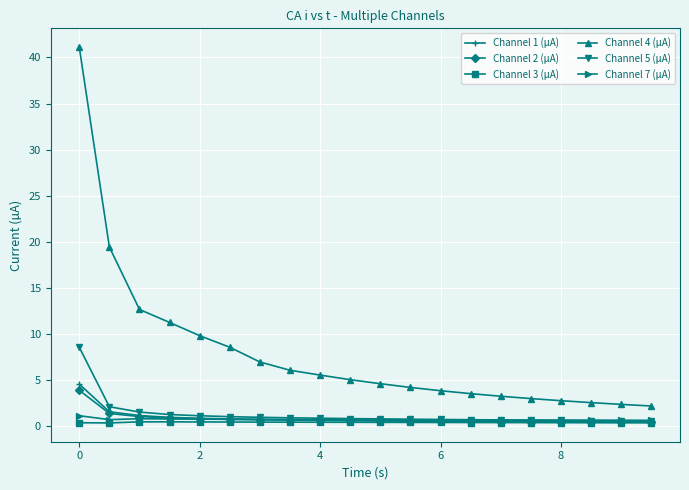

Which series has the largest total across all categories?

Channel 4 (µA)